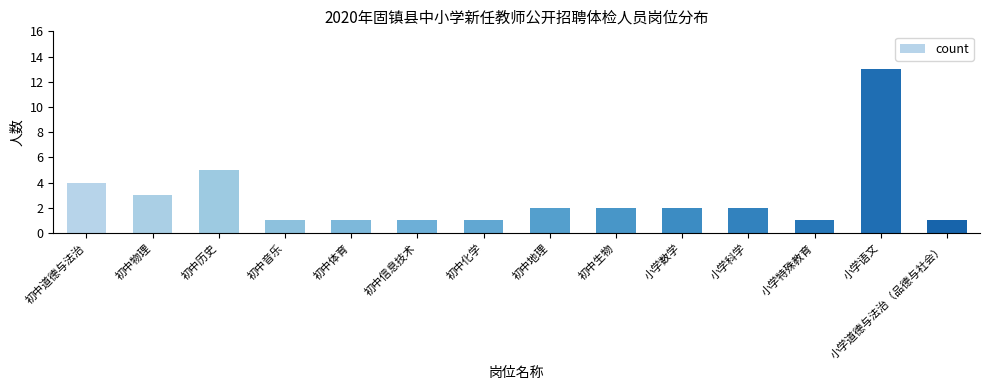

Reading right to left, transcribe all the data shown in this chart.

小学道德与法治（品德与社会）=1	小学语文=13	小学特殊教育=1	小学科学=2	小学数学=2	初中生物=2	初中地理=2	初中化学=1	初中信息技术=1	初中体育=1	初中音乐=1	初中历史=5	初中物理=3	初中道德与法治=4